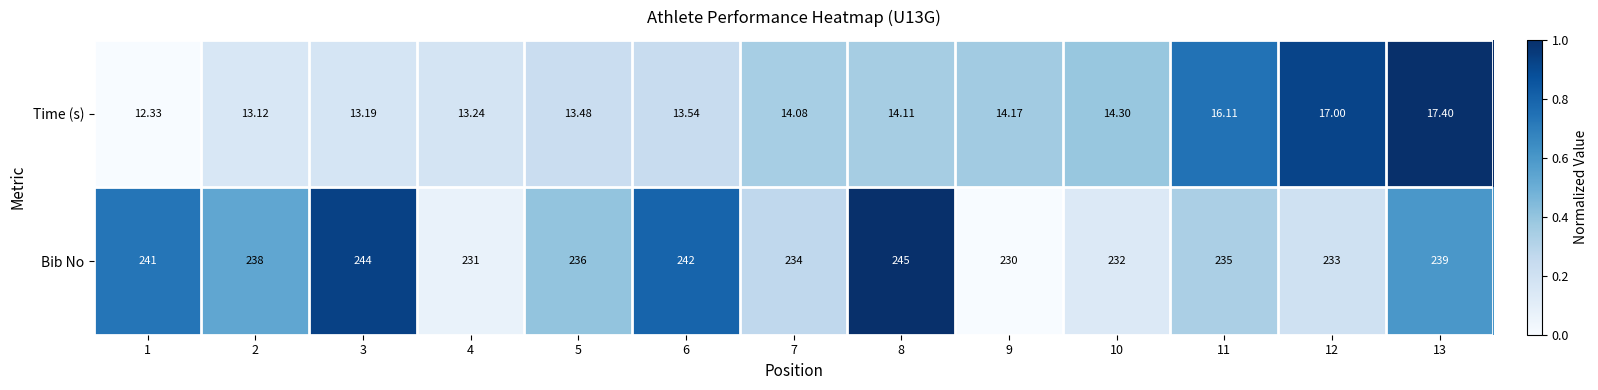

Which series has the largest total across all categories?

Bib No